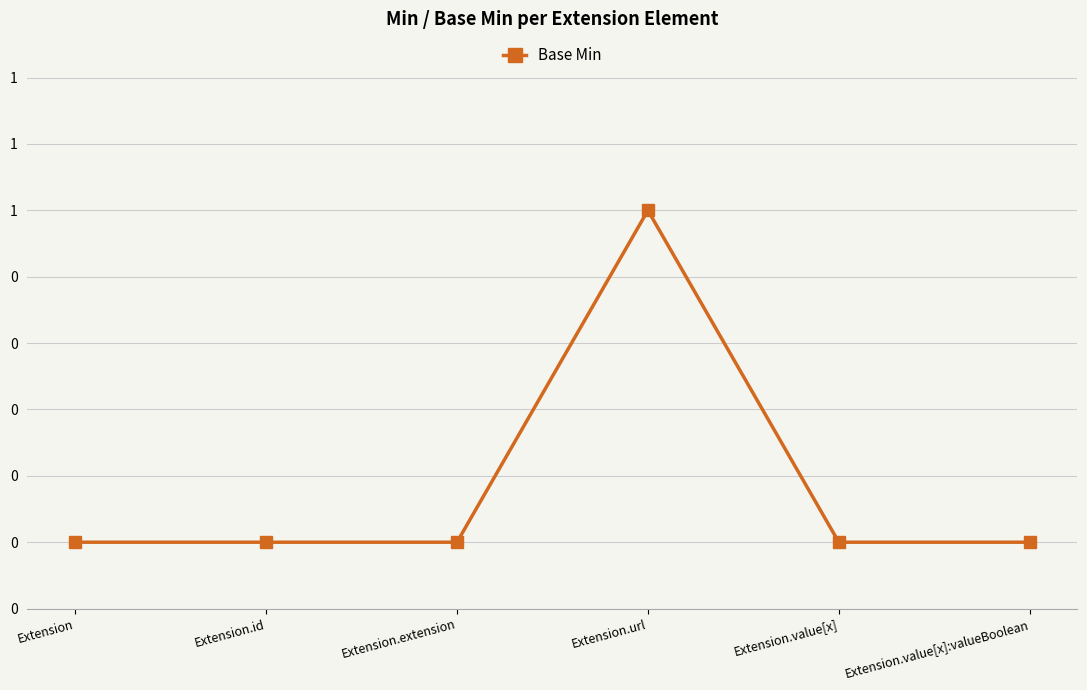

Count the values in the range 0 to 1.

6